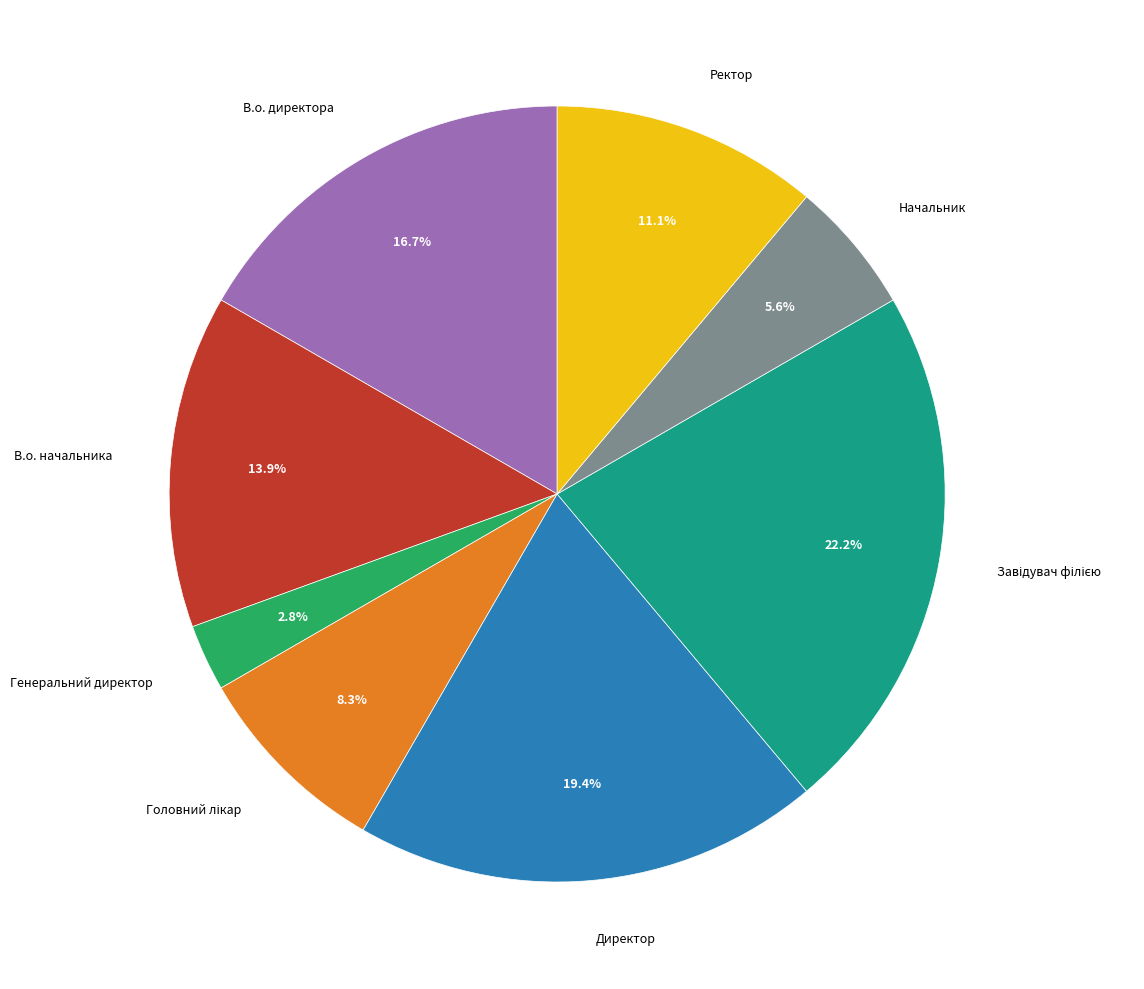

Is there any slice that represents more than half of the pie?

No